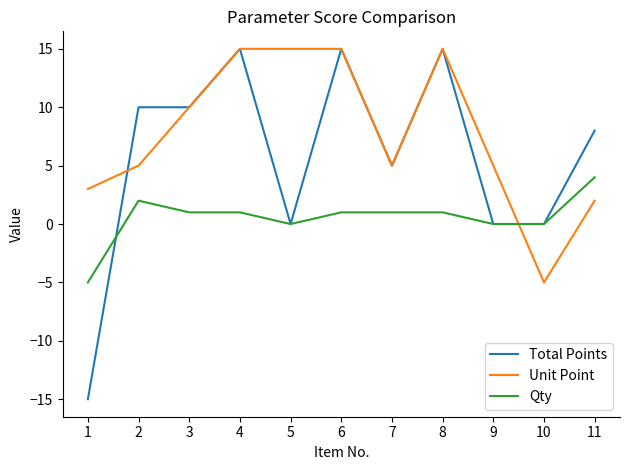

What are all the series names shown in the legend?

Total Points, Unit Point, Qty